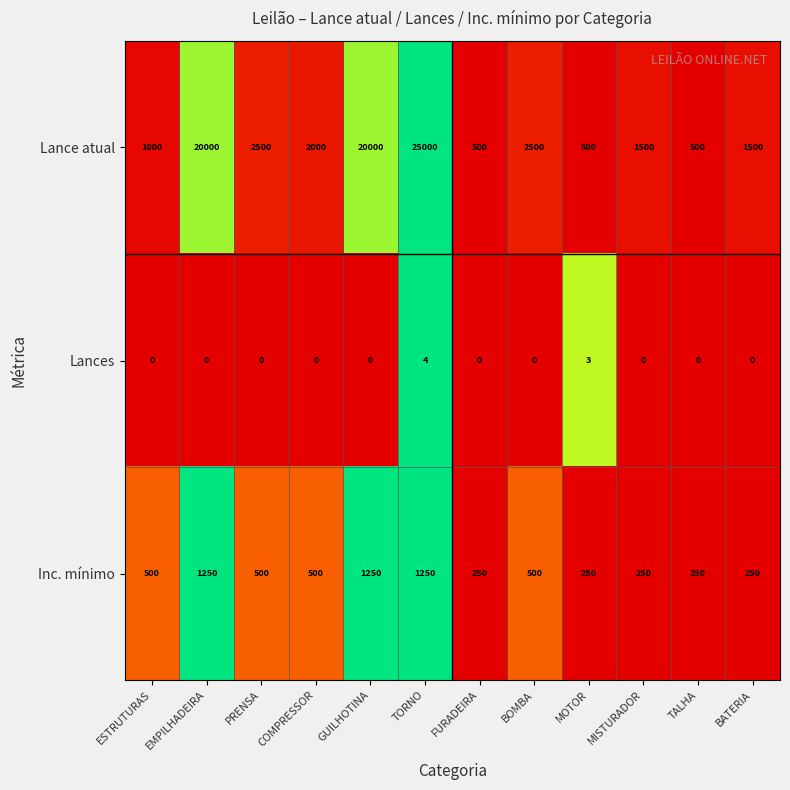

At how many categories does at least one series exceed 0?

12